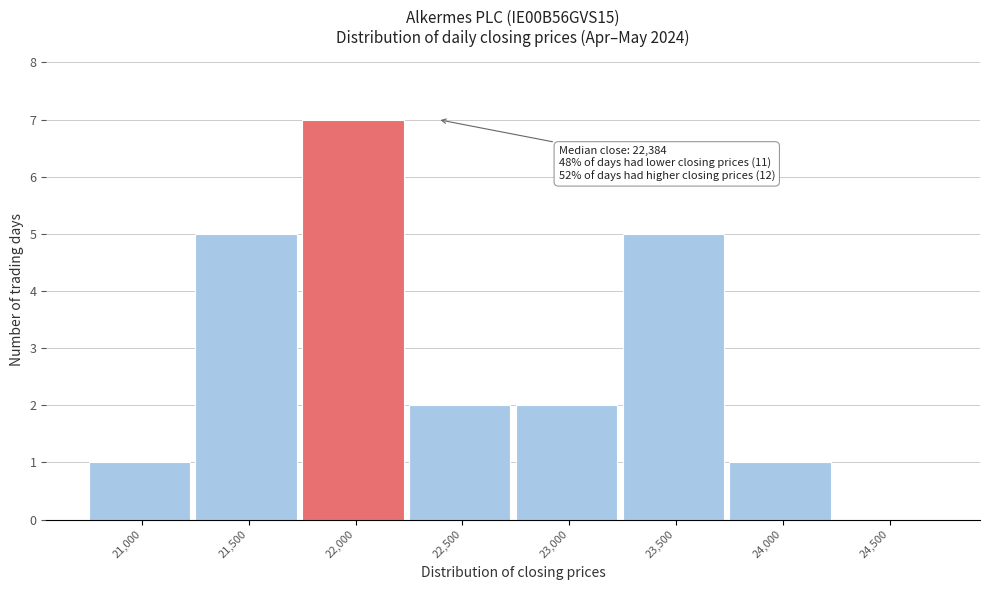

Reading left to right, what are all the values shown in this chart?

21,000=1	21,500=5	22,000=7	22,500=2	23,000=2	23,500=5	24,000=1	24,500=0